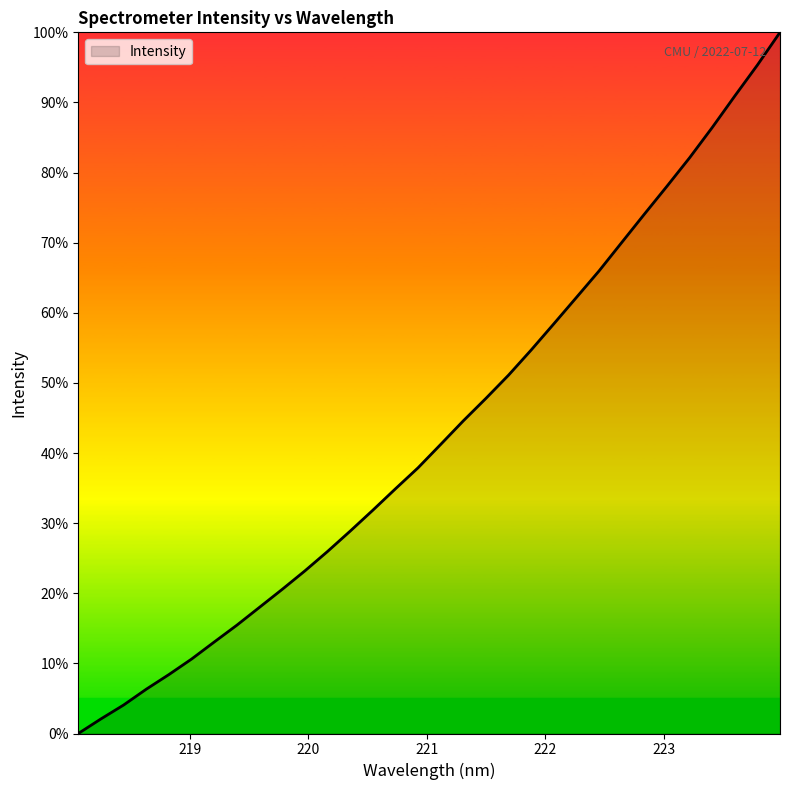

What is the difference between the maximum and minimum values?

100.0